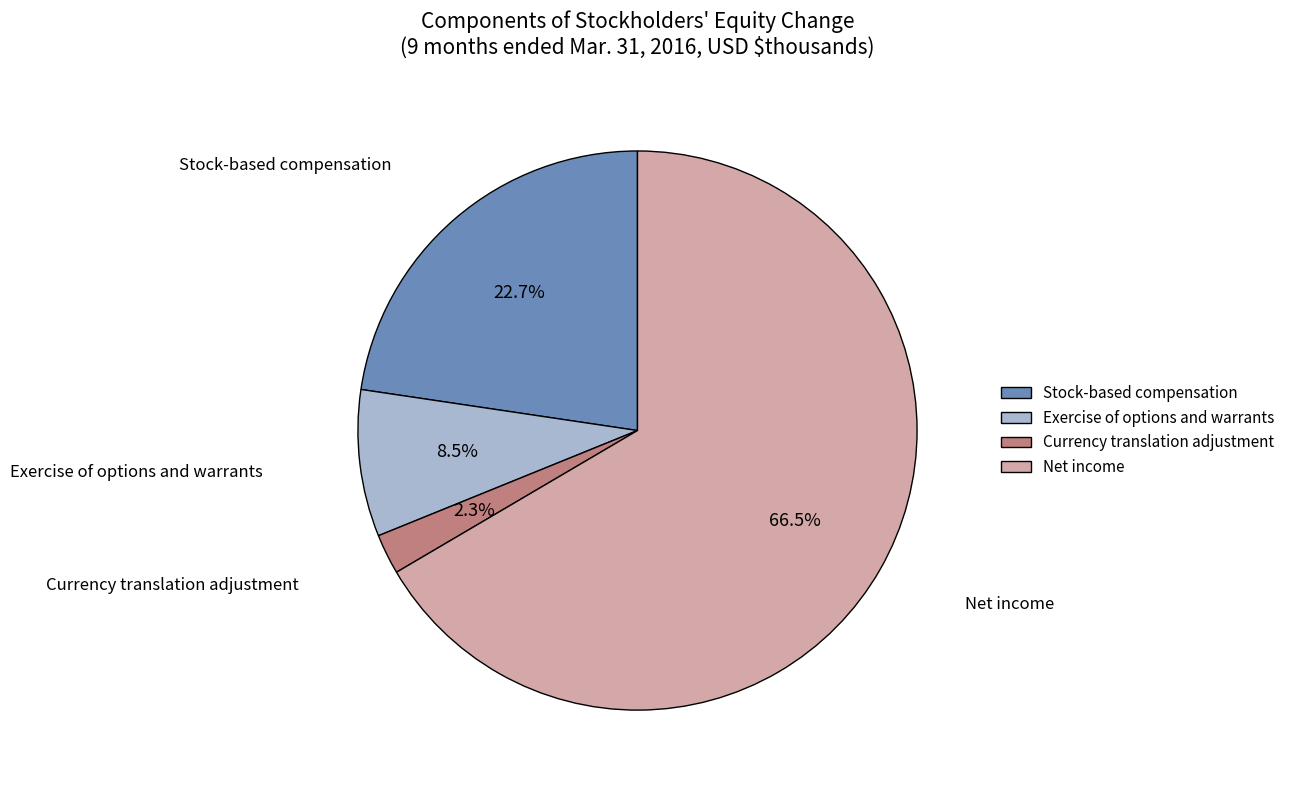

Combined, what portion of the pie is Stock-based compensation and Net income?

89.2%